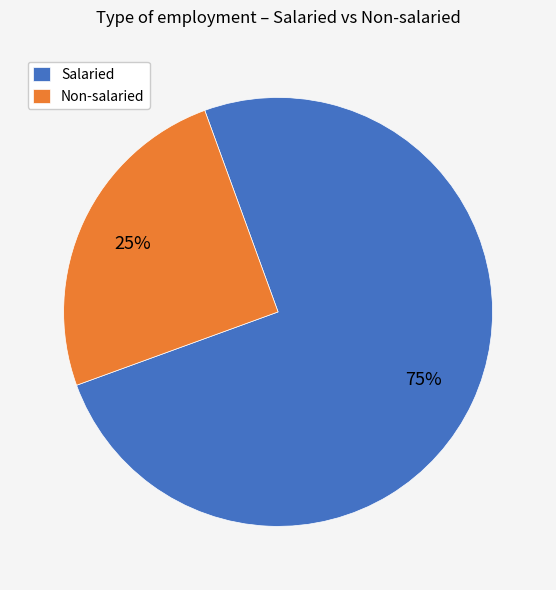

Which slice is the largest?

Salaried